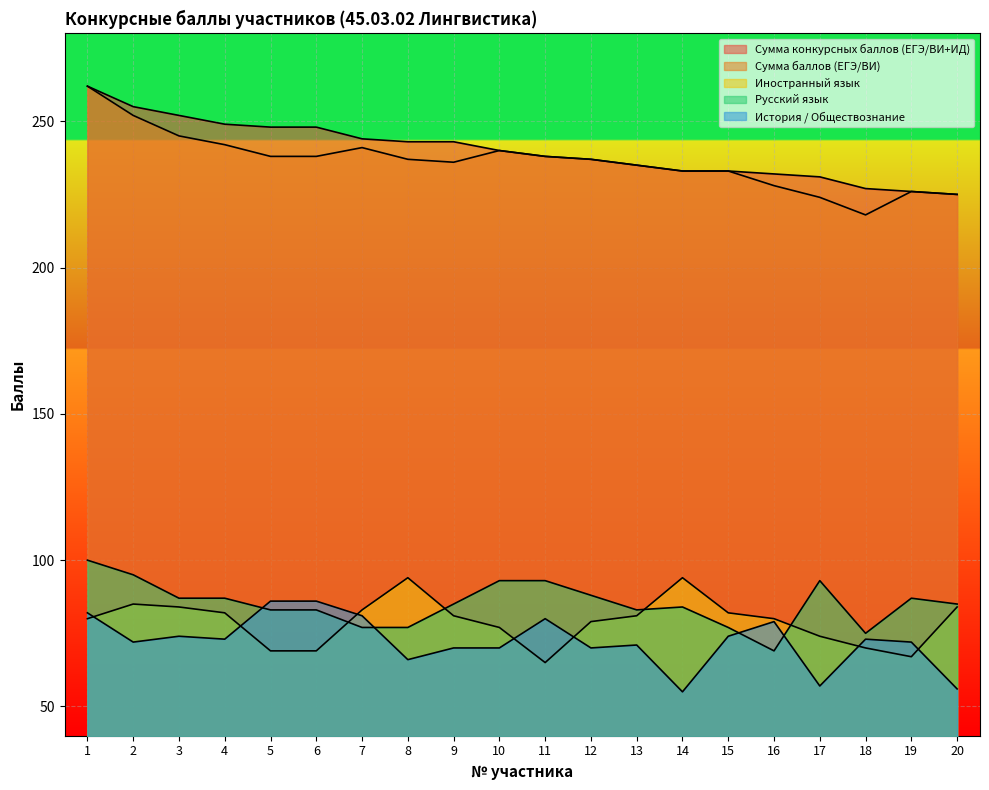

At which category does the chart reach its peak across all series?

1